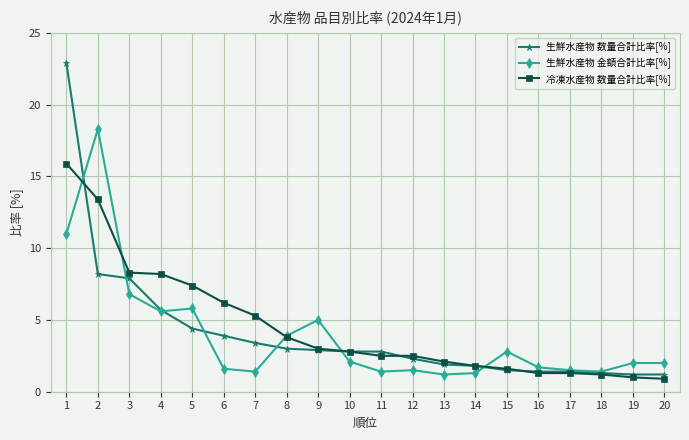

What is the spread (max minus min) of values at 3?

1.5